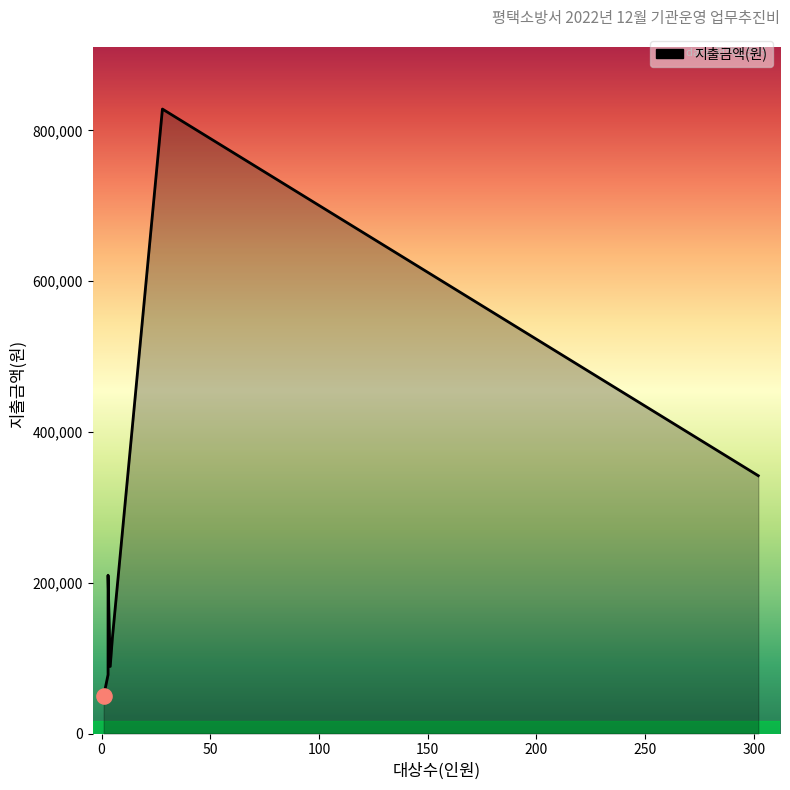

Approximately how many times larger is the value at 5 compared to 1?

2.5